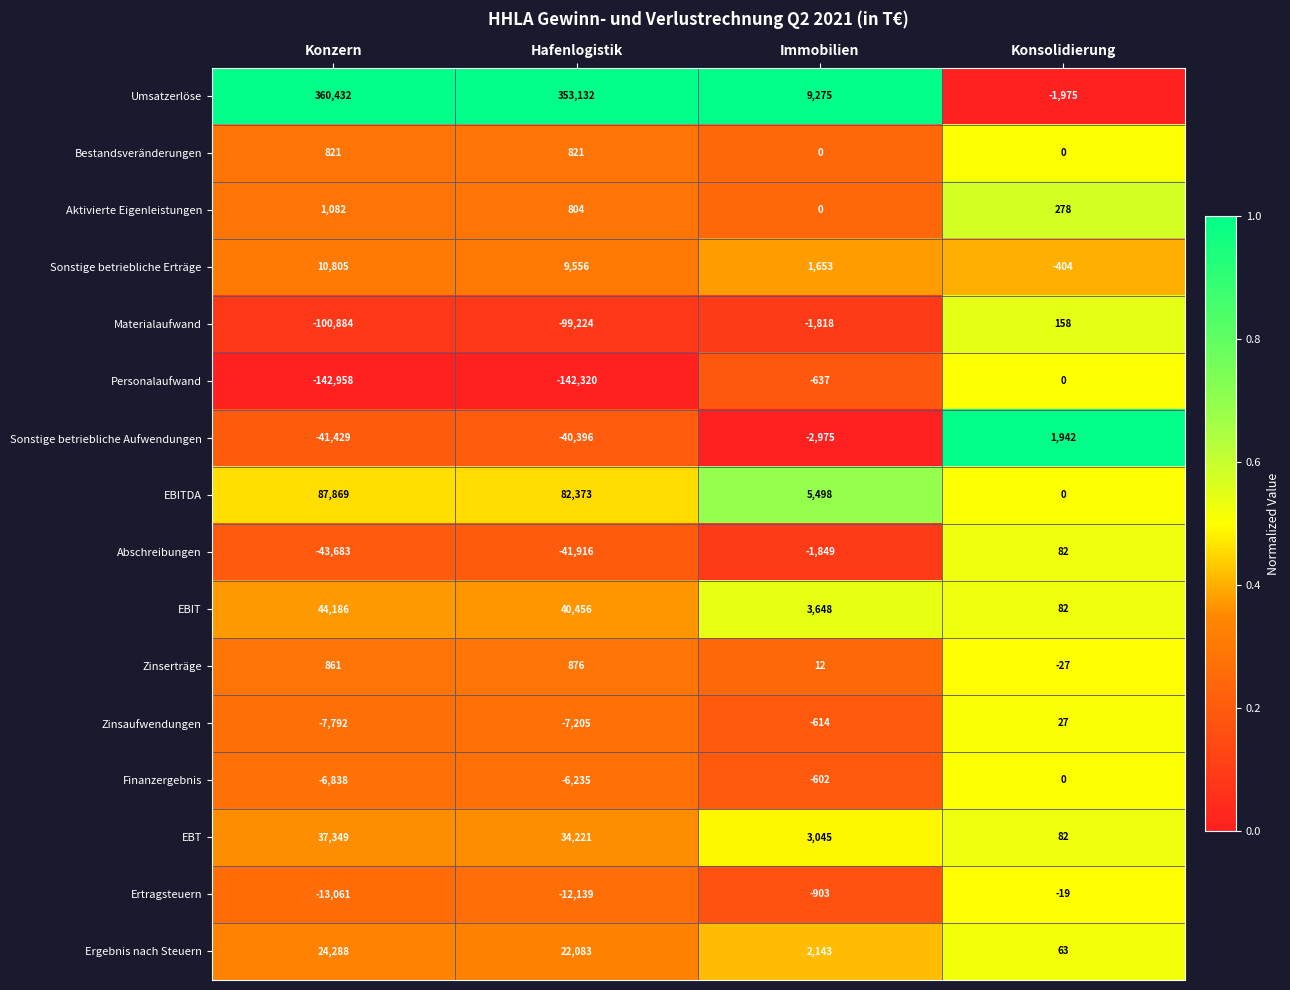

What is the difference between the second highest and minimum values in the Personalaufwand series?

142321